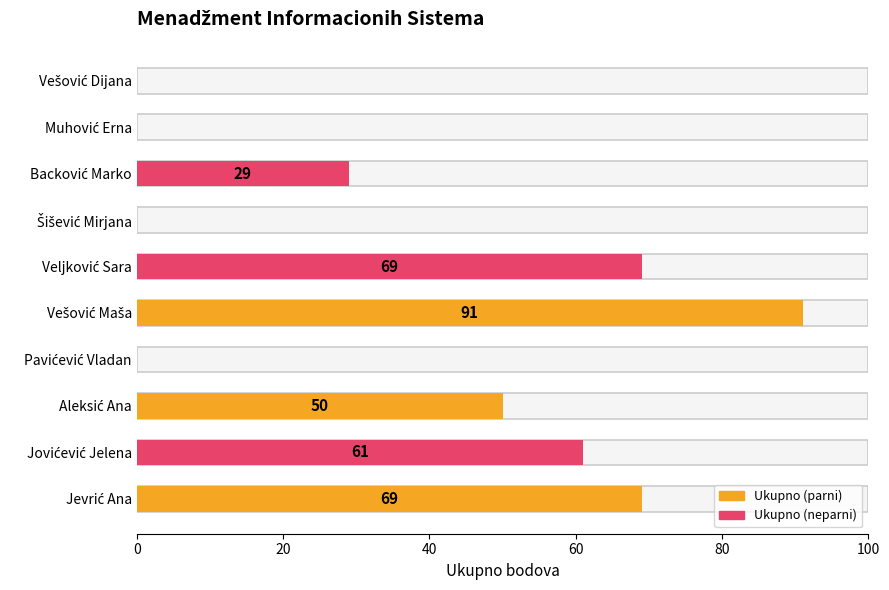

What is the maximum value shown in the chart?

91